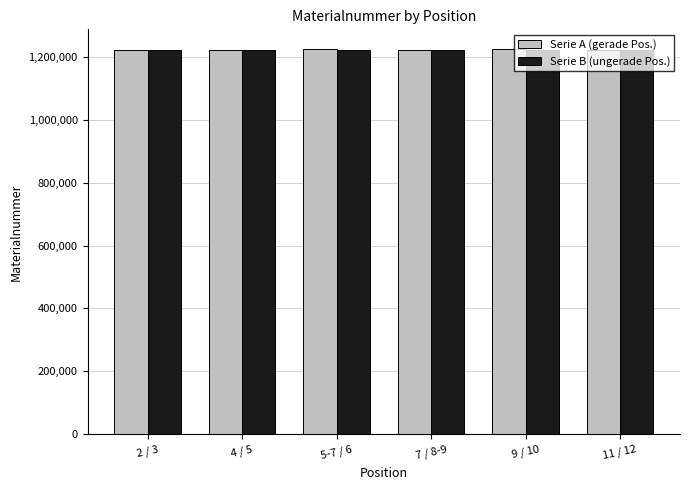

What is the total value across all series at 2 / 3?

2441568